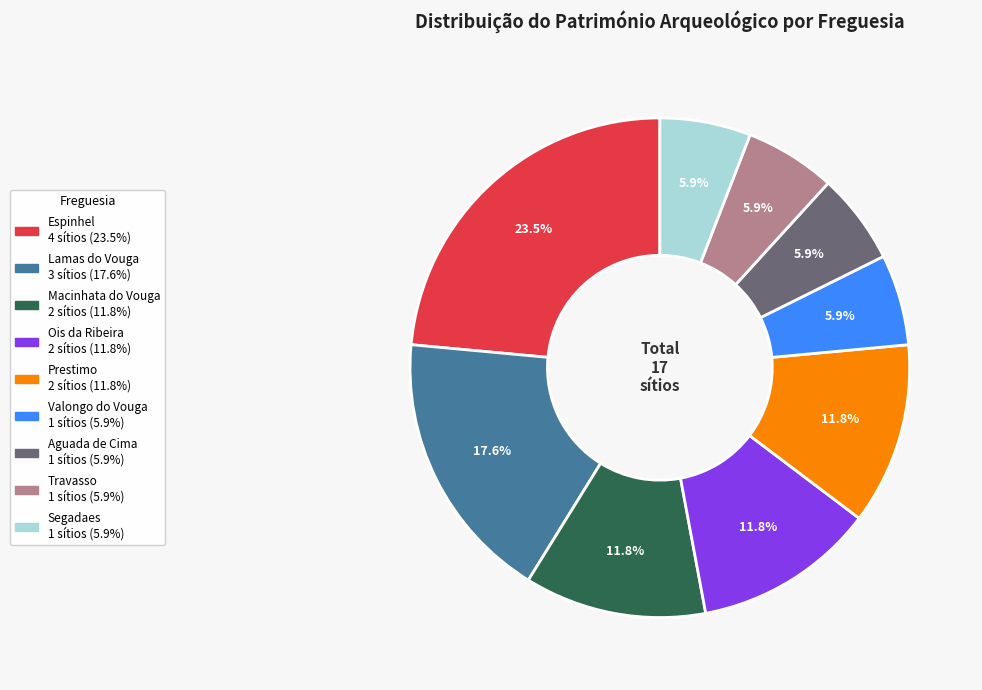

Is it true that Ois da Ribeira is 6% of the pie?

False